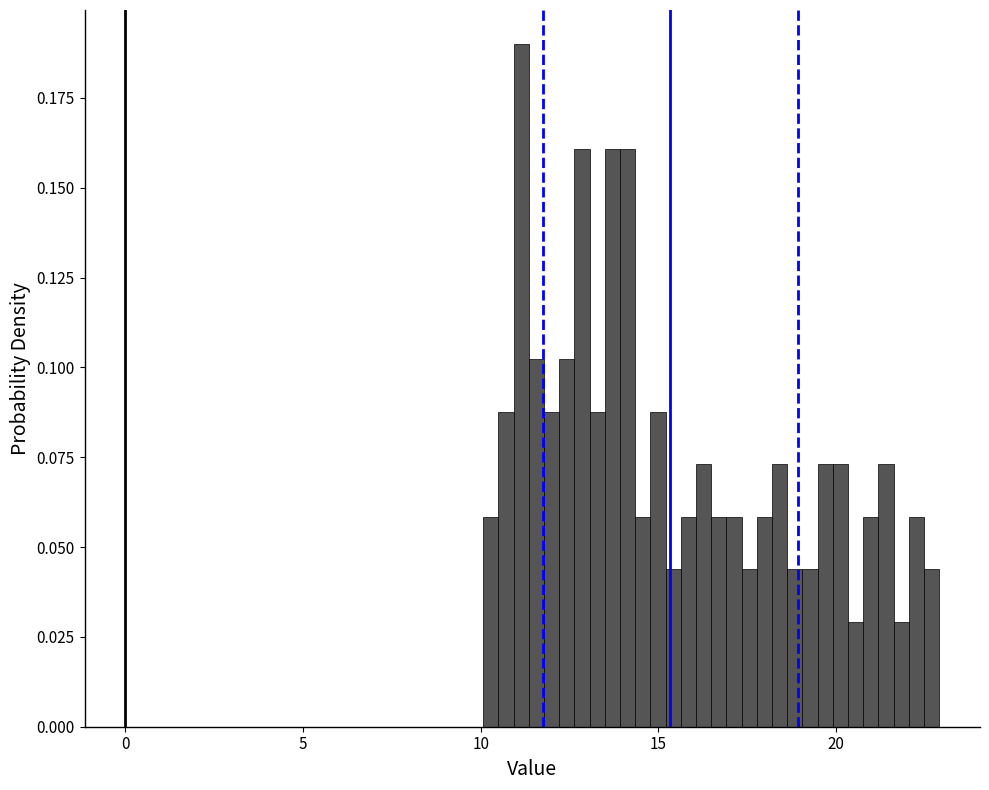

Read against the x-axis, roughly where is the centre of the tallest bar?

11.0